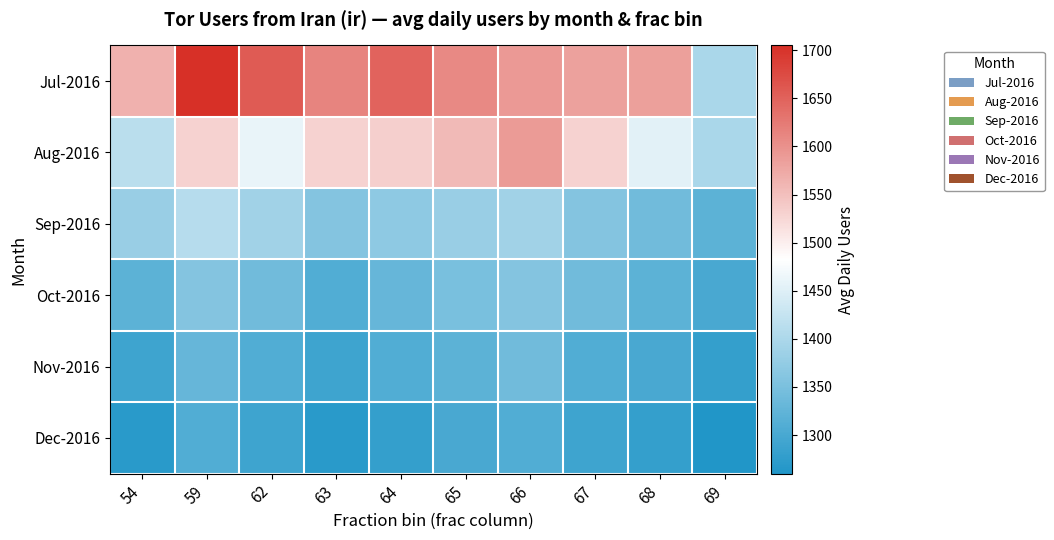

Reading left to right, list all the values displayed in this chart.

Jul-2016: 54=1565	59=1705	62=1657	63=1614	64=1648	65=1609	66=1591	67=1583	68=1585	69=1398
Aug-2016: 54=1414	59=1531	62=1460	63=1531	64=1533	65=1556	66=1589	67=1531	68=1454	69=1398
Sep-2016: 54=1380	59=1410	62=1390	63=1360	64=1370	65=1380	66=1390	67=1360	68=1340	69=1320
Oct-2016: 54=1320	59=1360	62=1340	63=1310	64=1330	65=1350	66=1360	67=1340	68=1320	69=1300
Nov-2016: 54=1290	59=1330	62=1310	63=1290	64=1310	65=1320	66=1340	67=1310	68=1300	69=1280
Dec-2016: 54=1270	59=1310	62=1290	63=1270	64=1280	65=1300	66=1310	67=1290	68=1280	69=1260